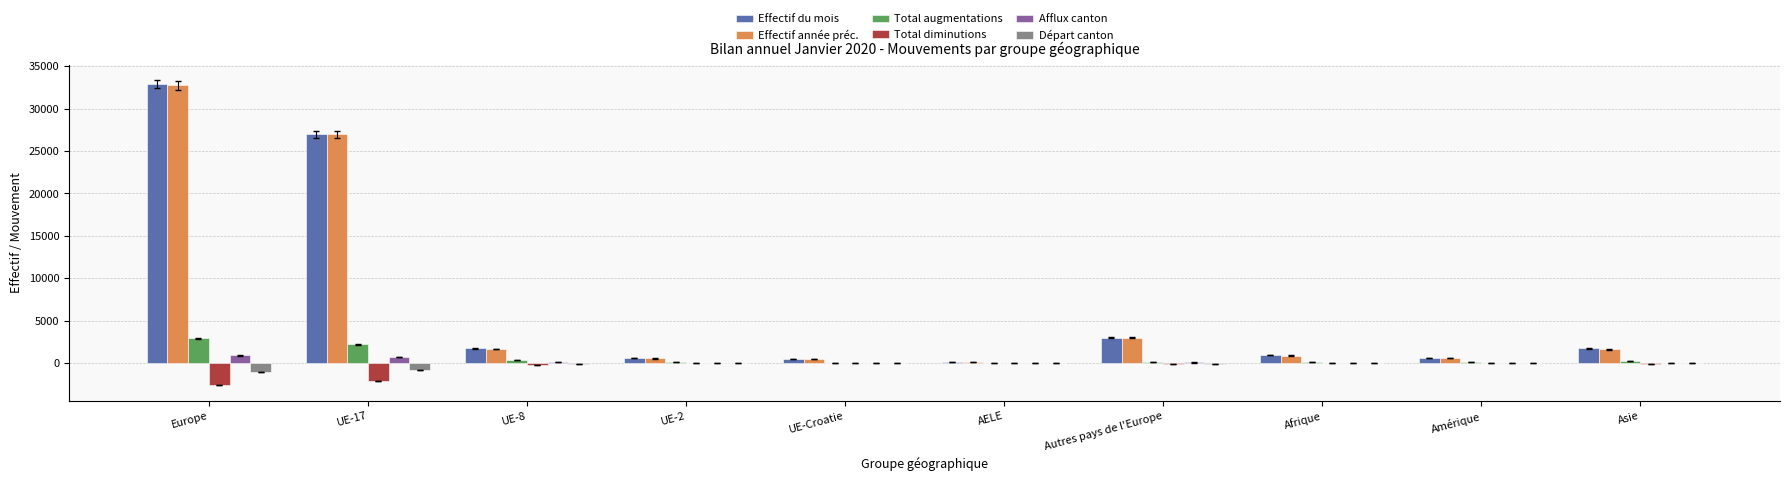

What is the greatest value displayed?

32865